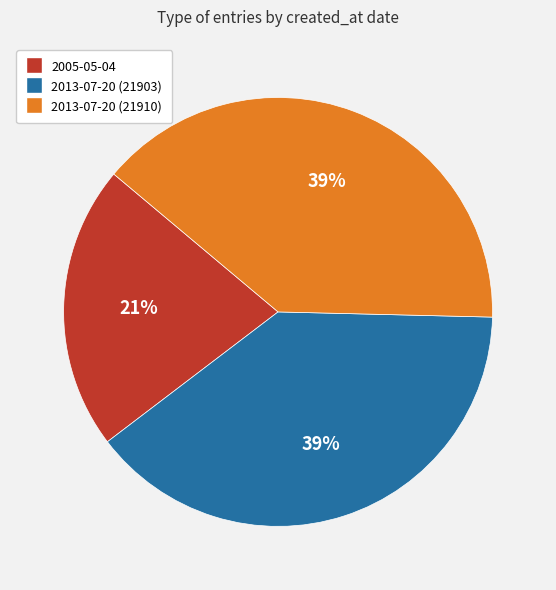

Does 2005-05-04 represent more than half of the total?

No